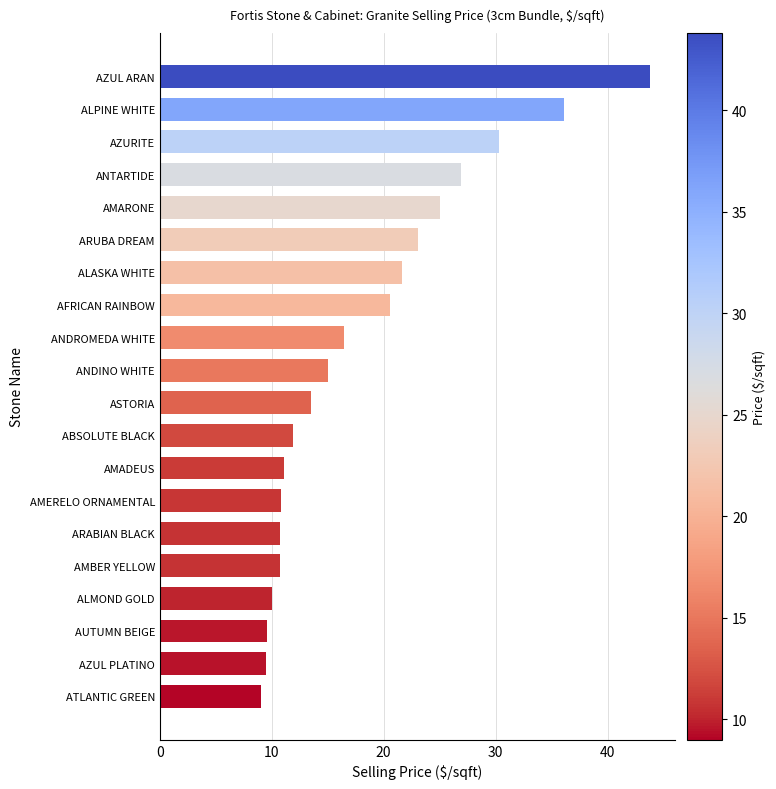

What is the approximate value at AFRICAN RAINBOW?

20.6